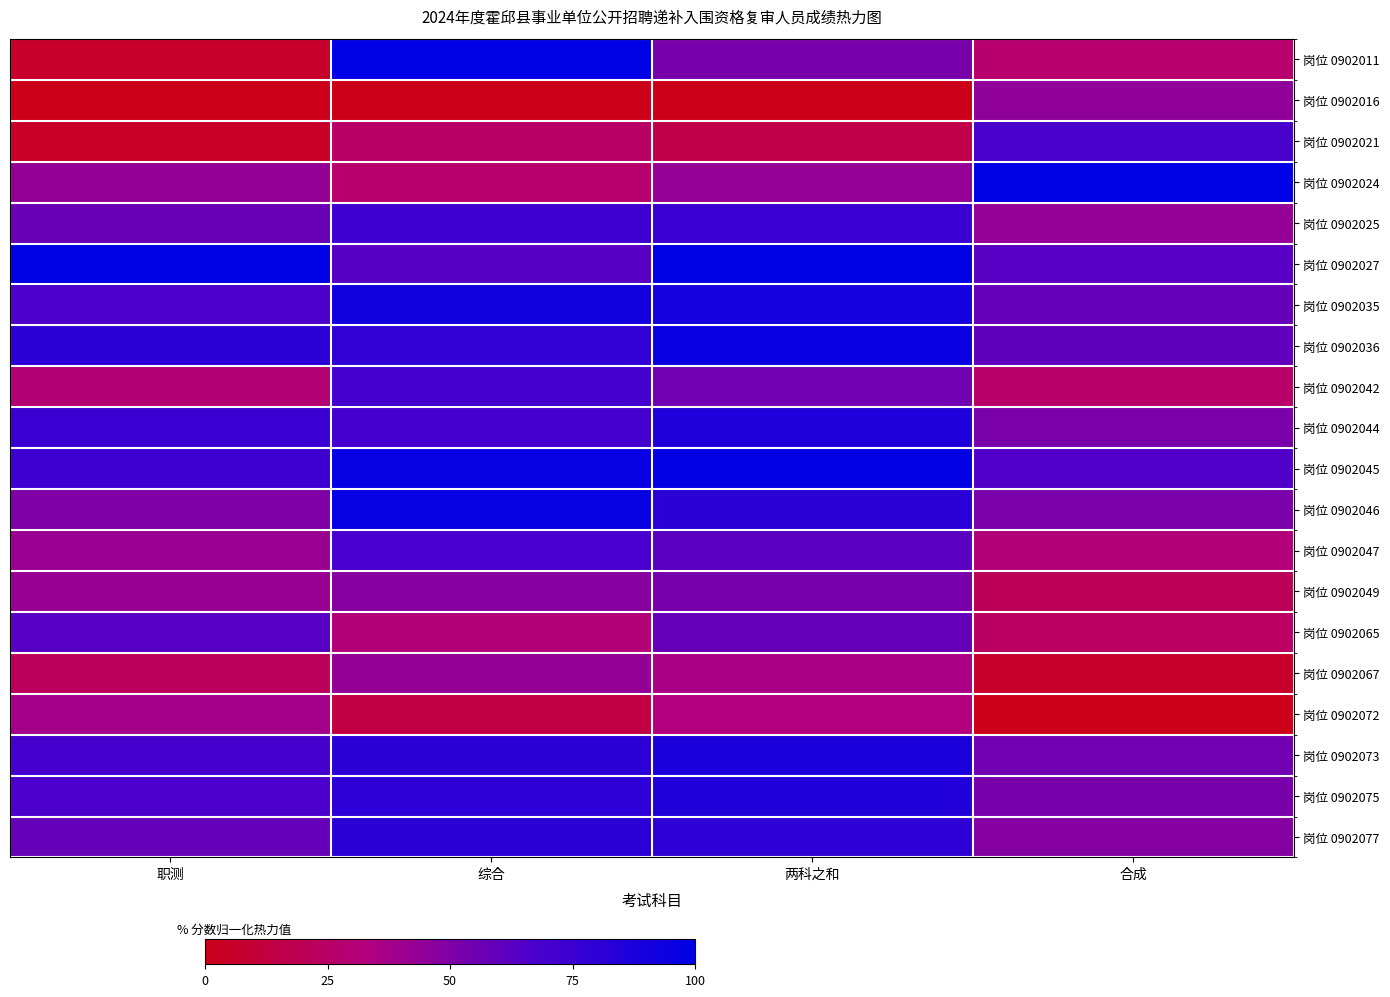

What is the spread (max minus min) of values at 两科之和?

100.0